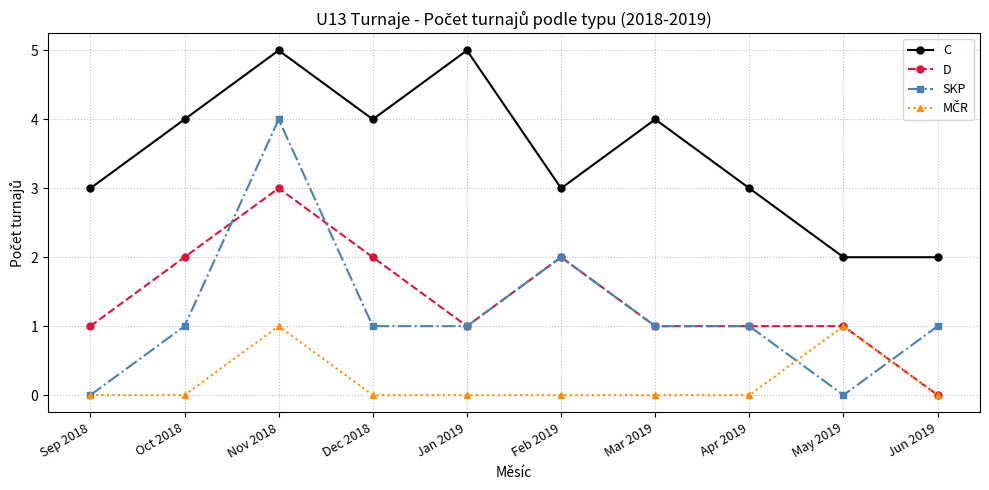

True or false: C and D cross at least once.

False